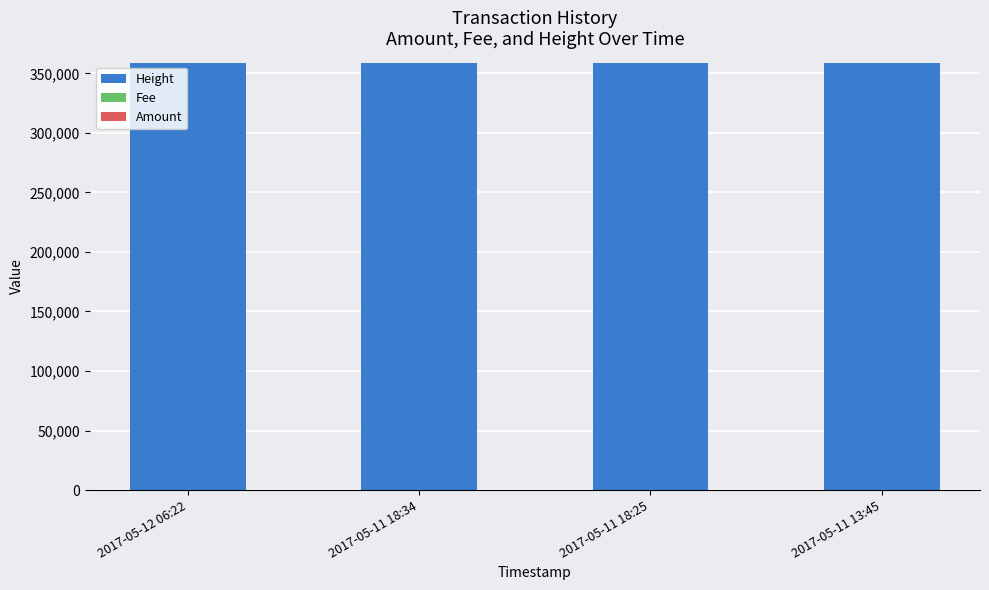

What is the highest value of the Height series?

359066